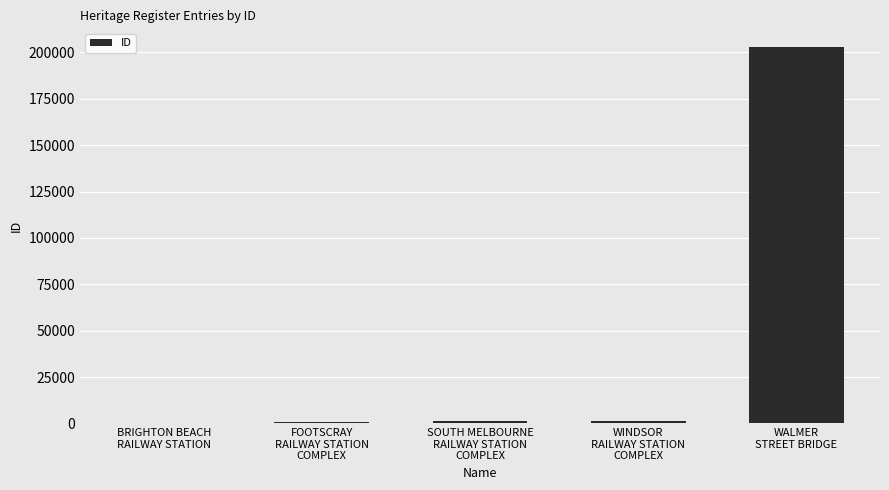

What is the greatest value displayed?

202835